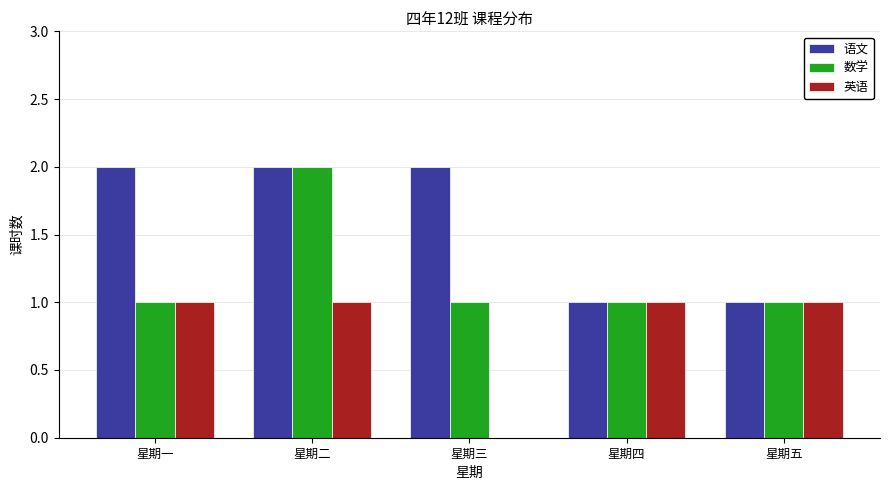

What is the total value across all series at 星期二?

5